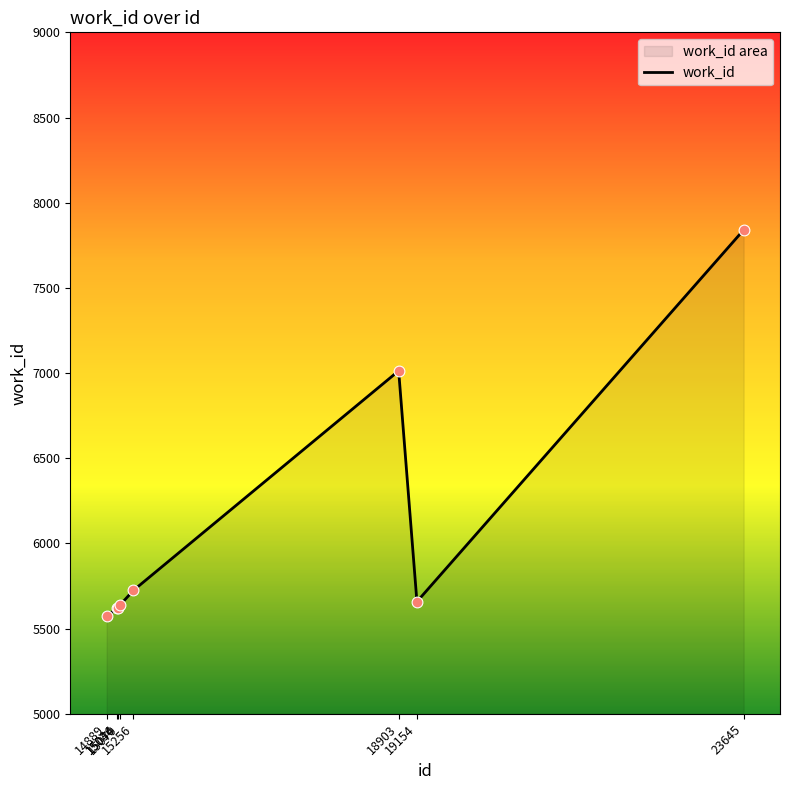

What is the change in value from 15044 to 23645?

+2220